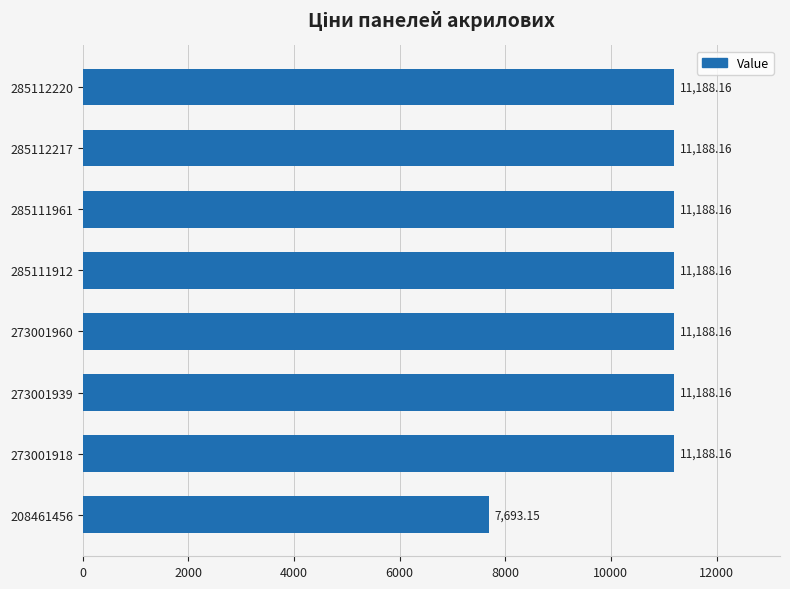

Approximately how many times larger is the value at 285112220 compared to 285111961?

1.0